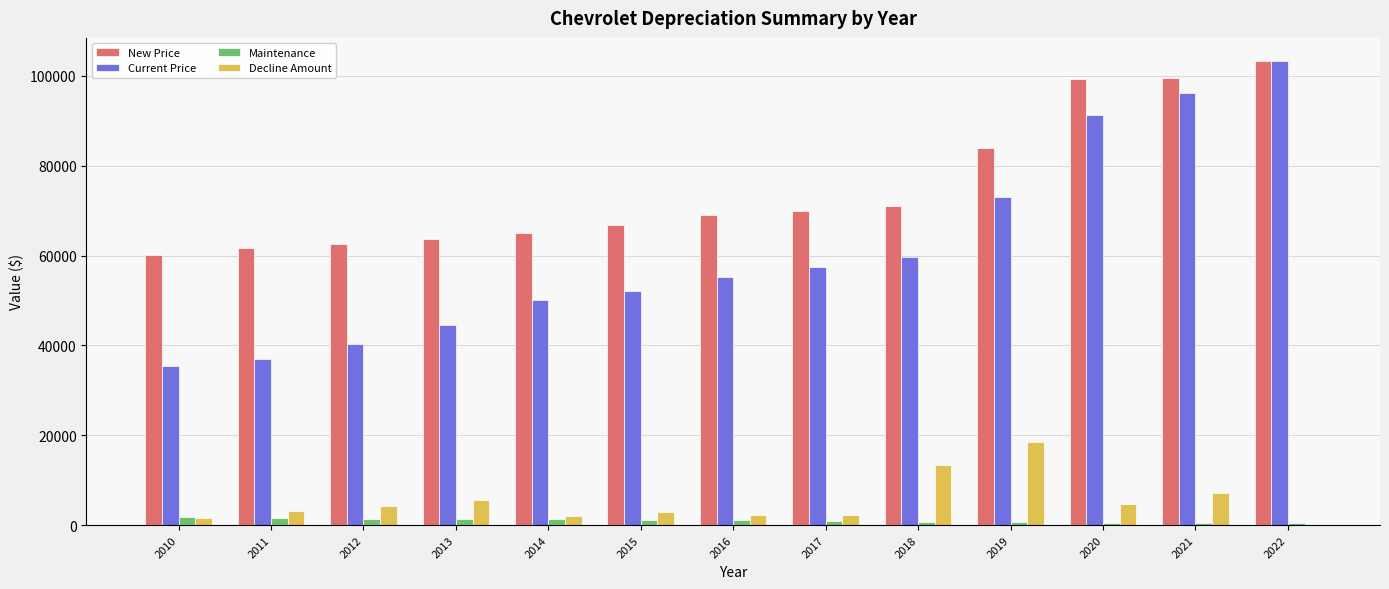

How many positive values does the Decline Amount series have?

12